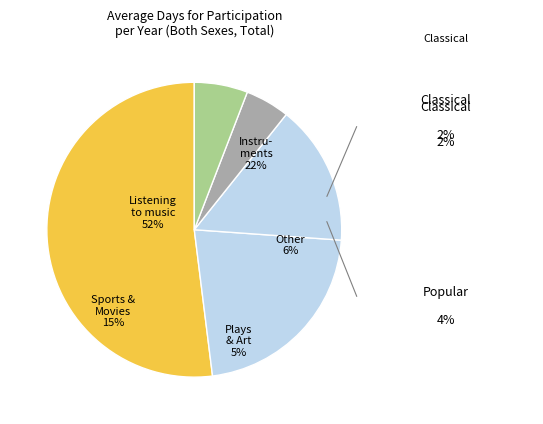

What is the majority slice?

Listening to music